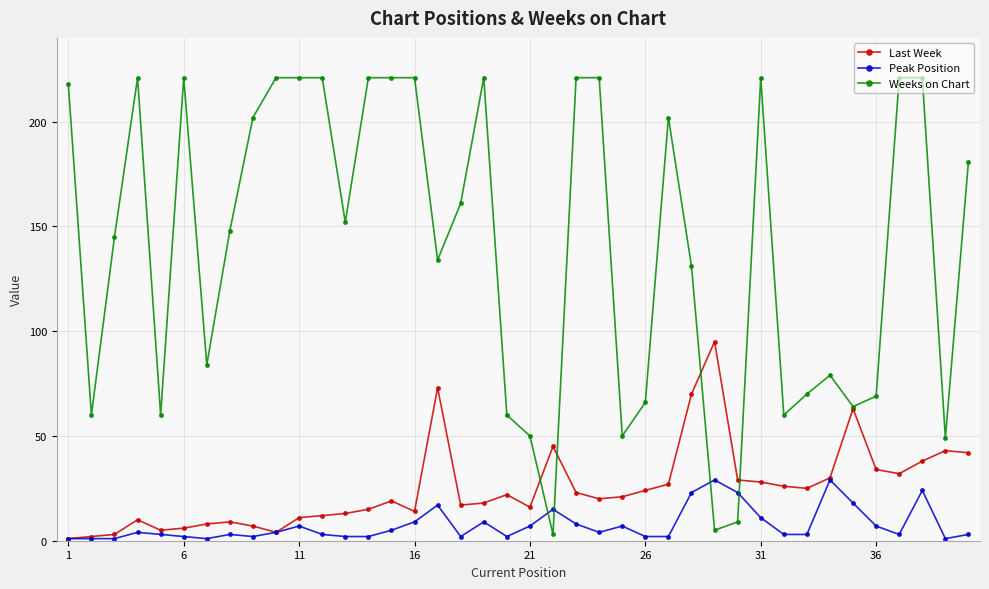

What is the difference between the second highest and second lowest values in the Weeks on Chart series?

216